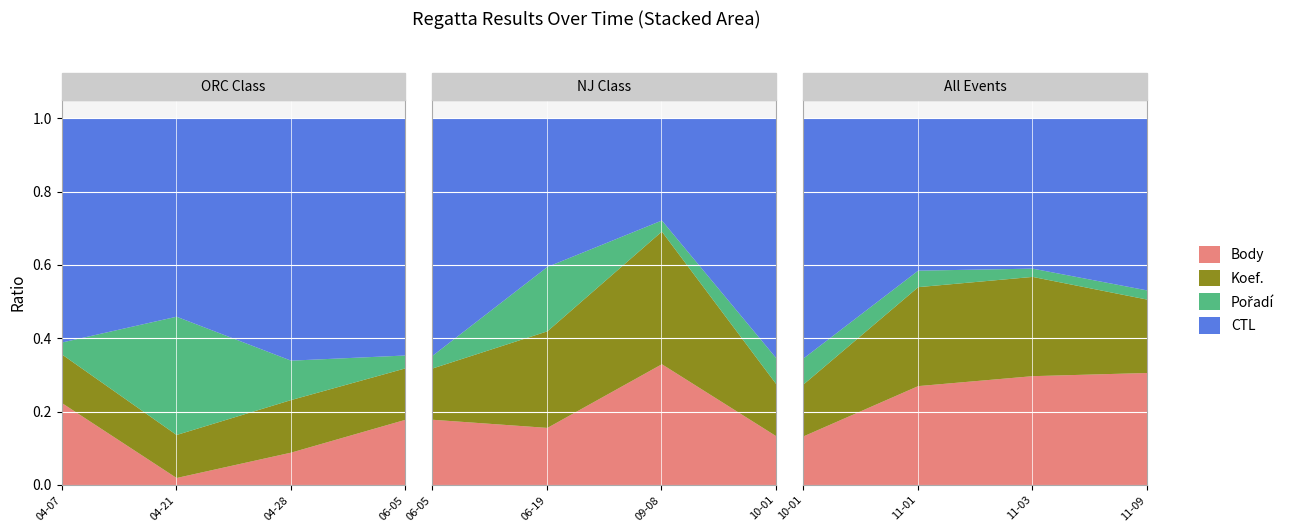

What is the label of the 5th point from the right?

2018-09-08